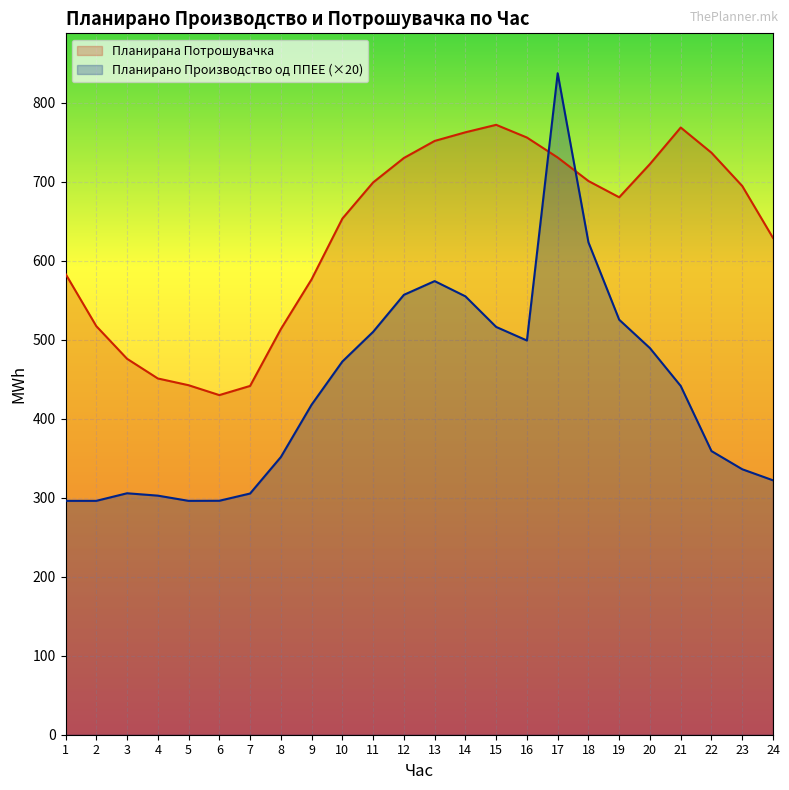

List the series in order of their overall mean, highest first.

Планирана Потрошувачка, Планирано Производство од ППЕЕ (×20)